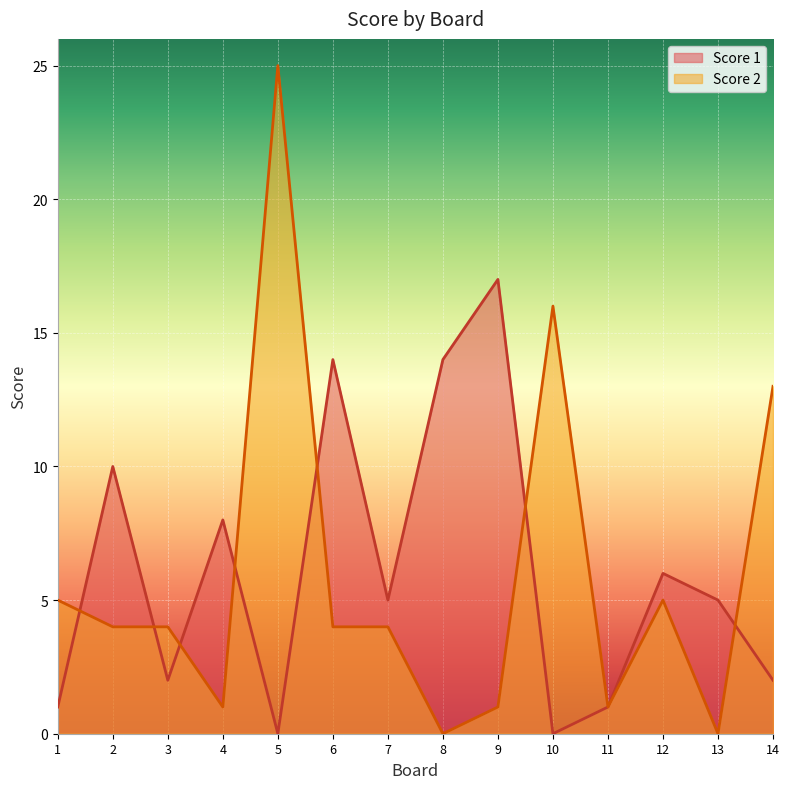

Where does the Score 1 series first go above 5?

2